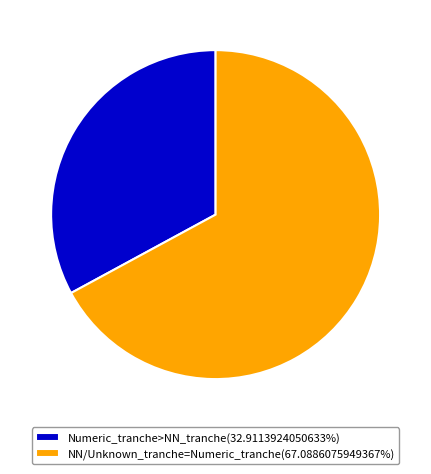

Is the sum of NN/Unknown_tranche=Numeric_tranche(67.0886075949367%) and Numeric_tranche>NN_tranche(32.9113924050633%) greater than half?

Yes